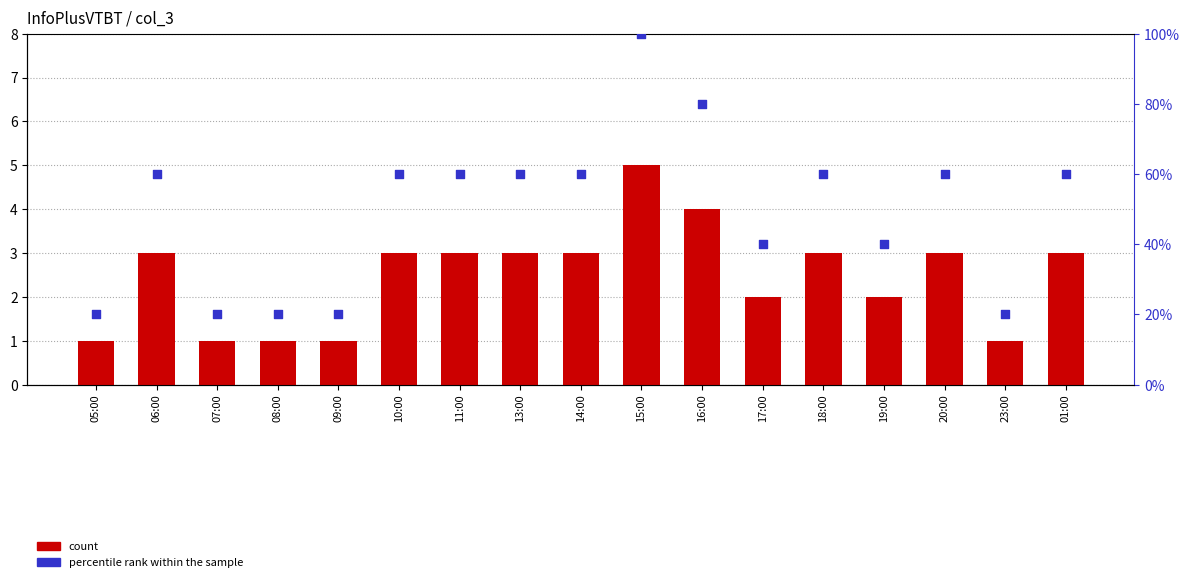

Which series has the largest total across all categories?

percentile rank within the sample